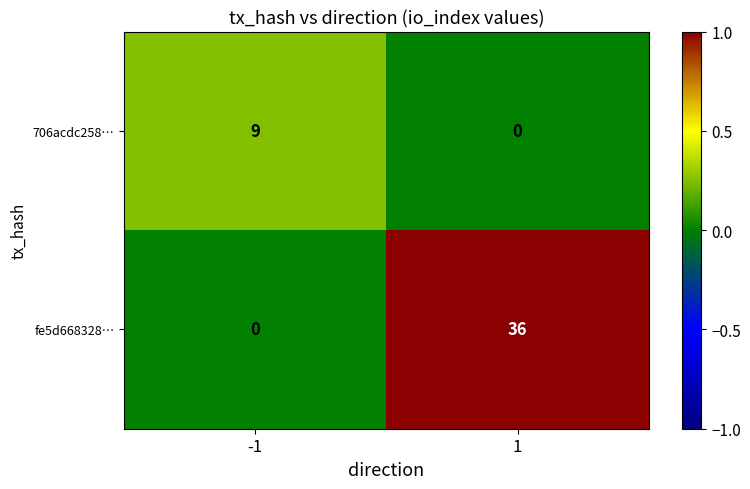

True or false: 706acdc258… has a value of 0 at 1.

True